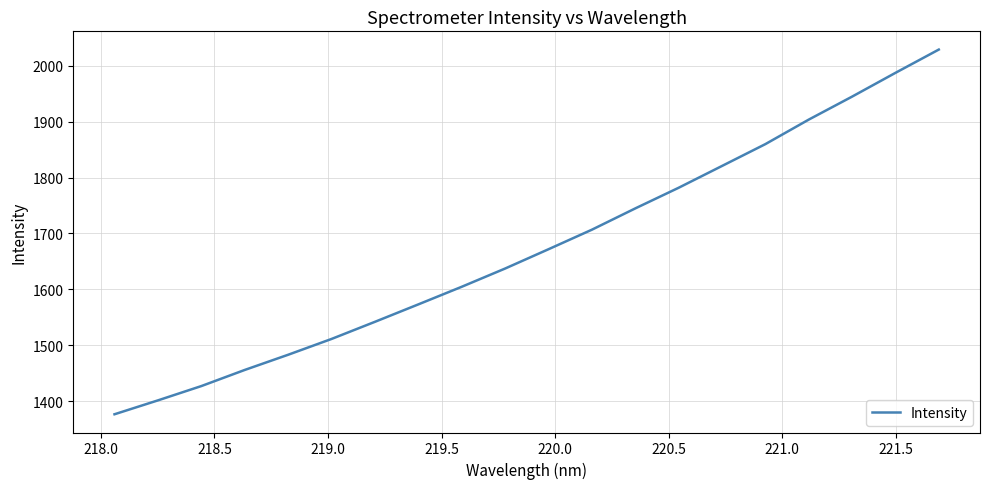

What is the difference between the maximum and minimum values?

652.3